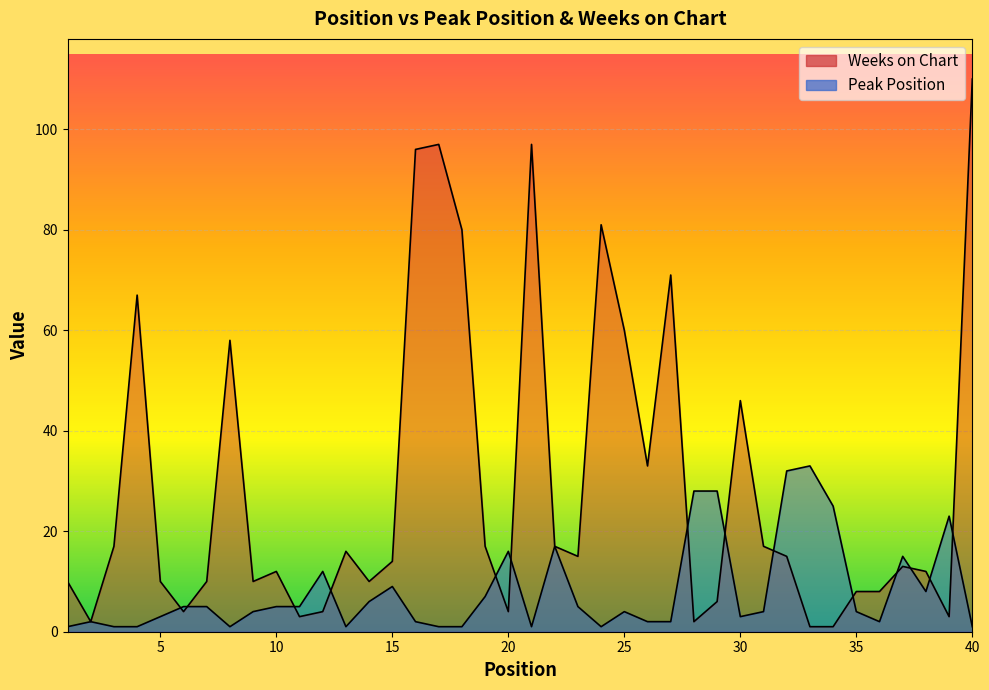

Reading right to left, extract all data points from this chart.

Peak Position: 40=1	39=23	38=8	37=15	36=2	35=4	34=25	33=33	32=32	31=4	30=3	29=28	28=28	27=2	26=2	25=4	24=1	23=5	22=17	21=1	20=16	19=7	18=1	17=1	16=2	15=9	14=6	13=1	12=12	11=5	10=5	9=4	8=1	7=5	6=5	5=3	4=1	3=1	2=2	1=1
Weeks on Chart: 40=110	39=3	38=12	37=13	36=8	35=8	34=1	33=1	32=15	31=17	30=46	29=6	28=2	27=71	26=33	25=60	24=81	23=15	22=17	21=97	20=4	19=17	18=80	17=97	16=96	15=14	14=10	13=16	12=4	11=3	10=12	9=10	8=58	7=10	6=4	5=10	4=67	3=17	2=2	1=10